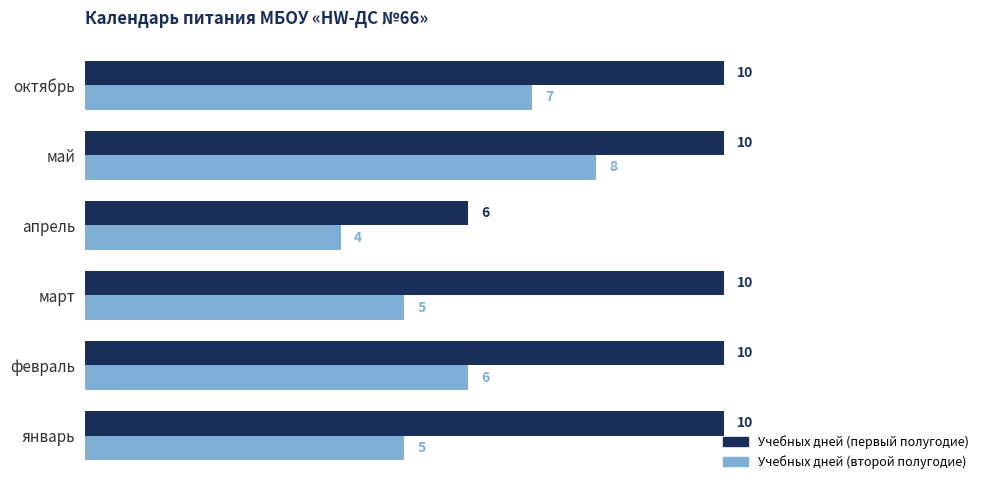

What is the minimum value for Учебных дней (первый полугодие)?

6